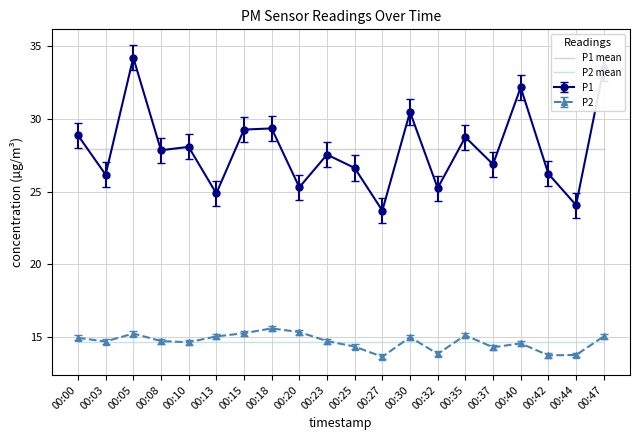

True or false: P2 and P1 cross at least once.

False